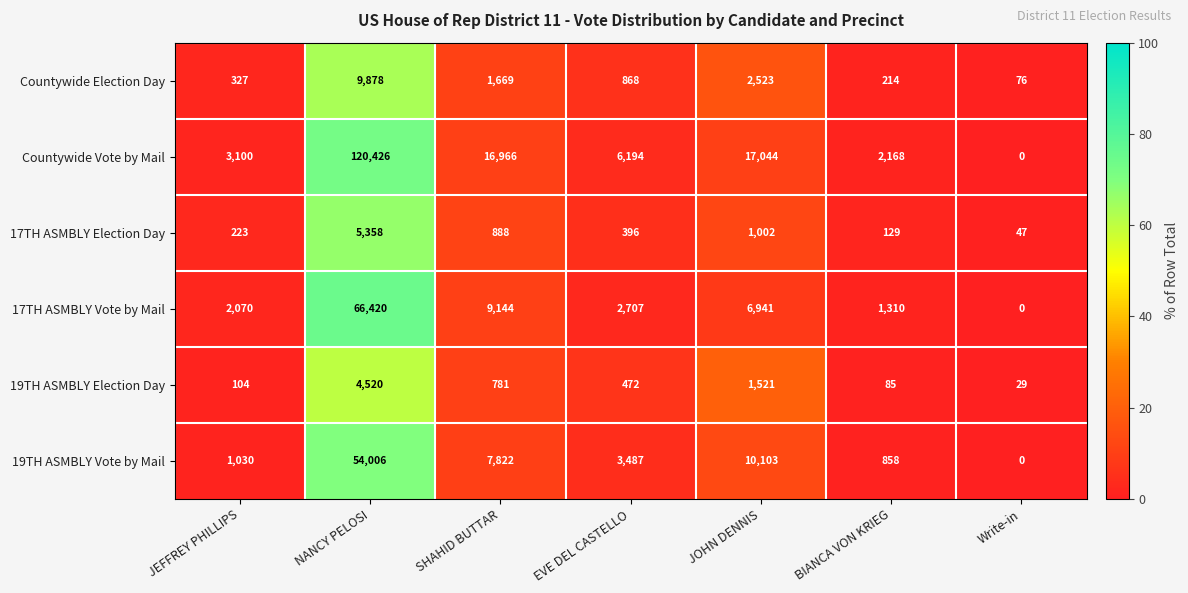

How many data points does each series have?

7